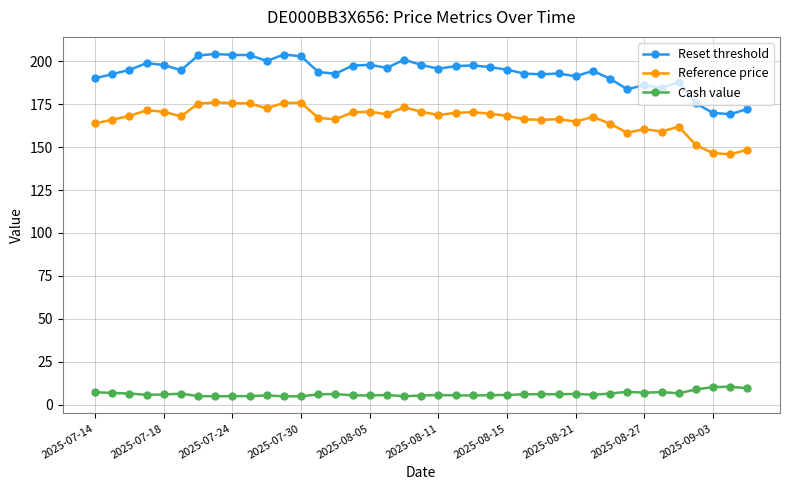

At how many categories does at least one series exceed 102?

39